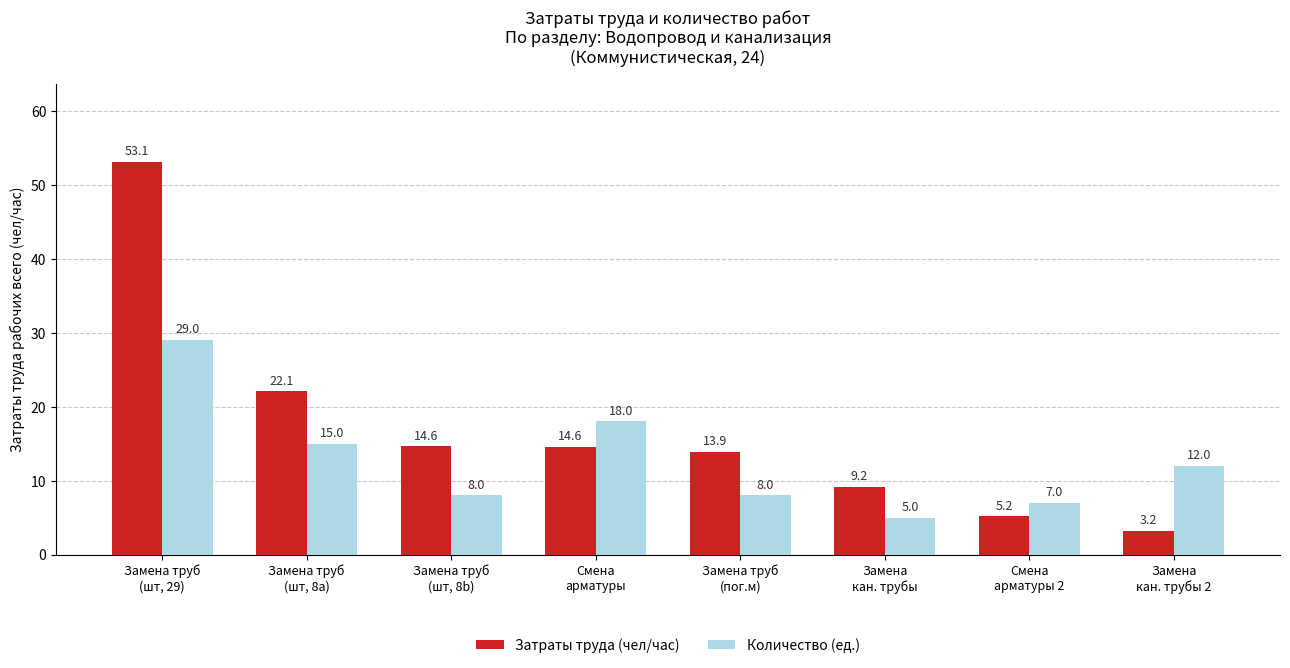

How many series are shown in this chart?

2